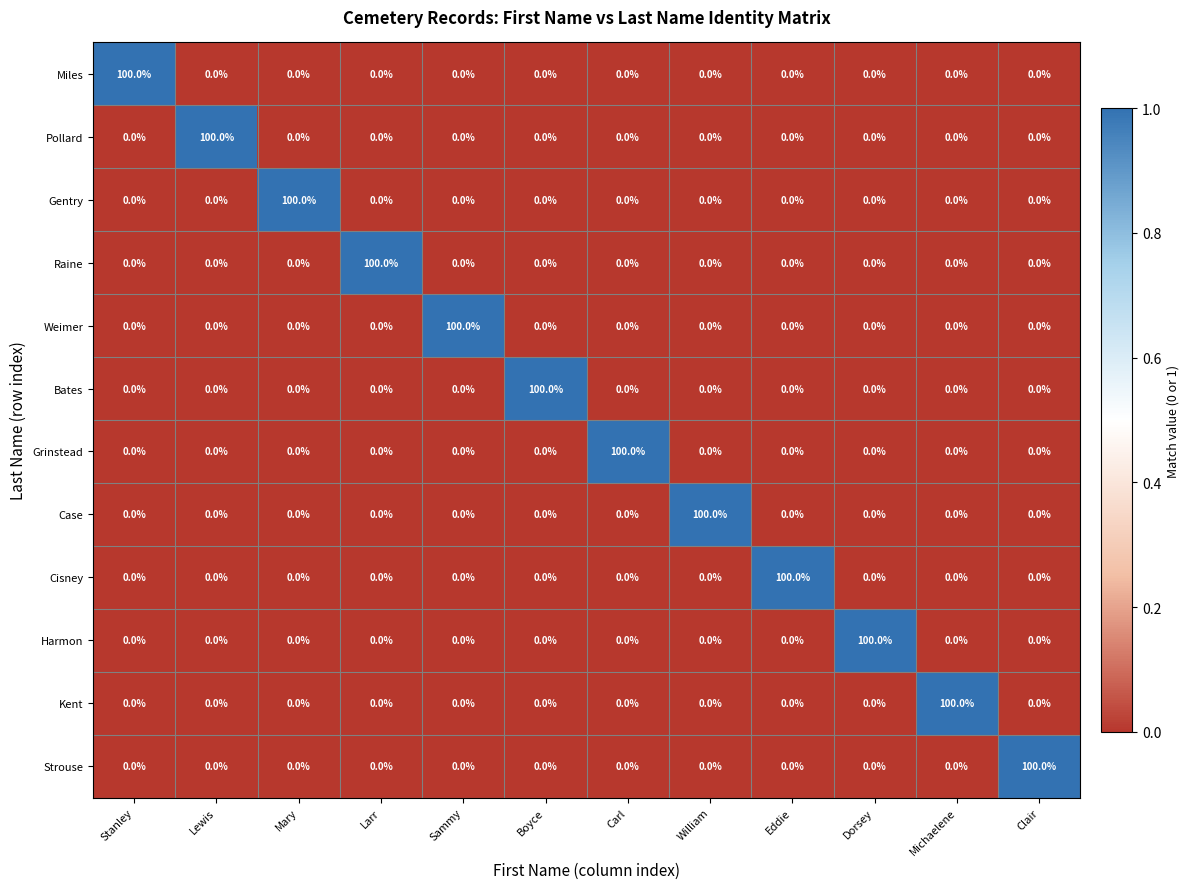

Which category has the highest value in the Kent series?

Michaelene